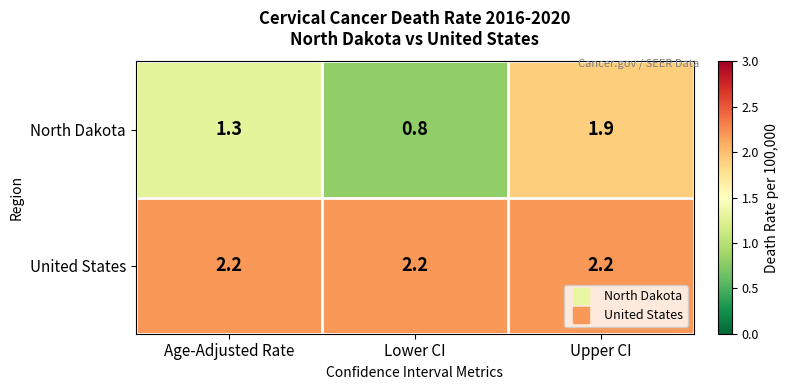

Which series has the largest range (max minus min)?

North Dakota